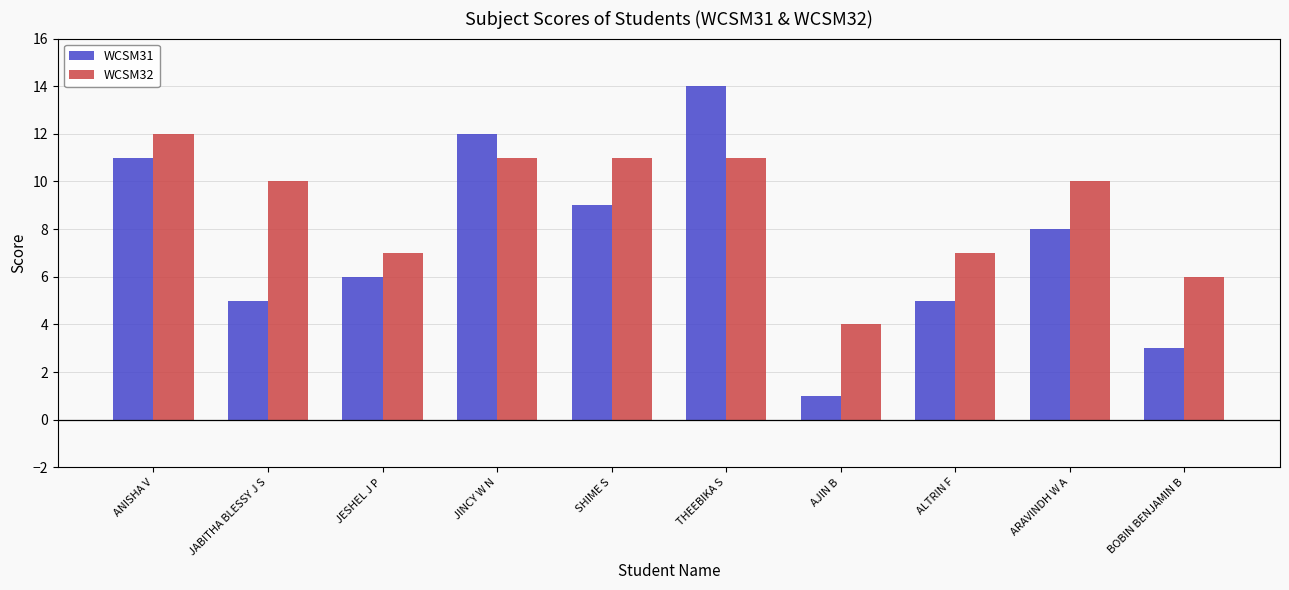

Is the value of WCSM31 at JABITHA BLESSY J S greater than the value of WCSM32 at AJIN B?

Yes